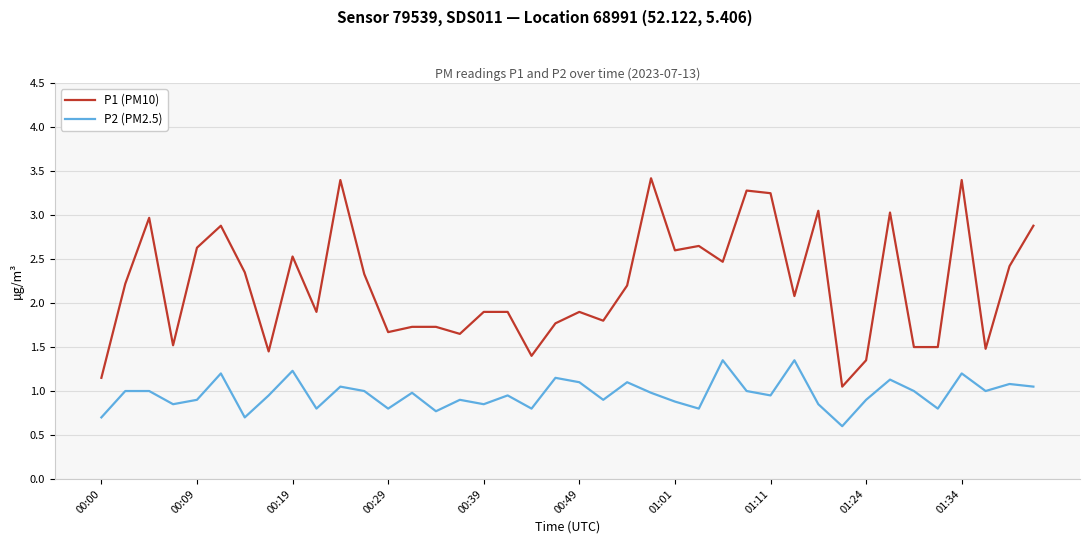

Which series has the largest range (max minus min)?

P1 (PM10)